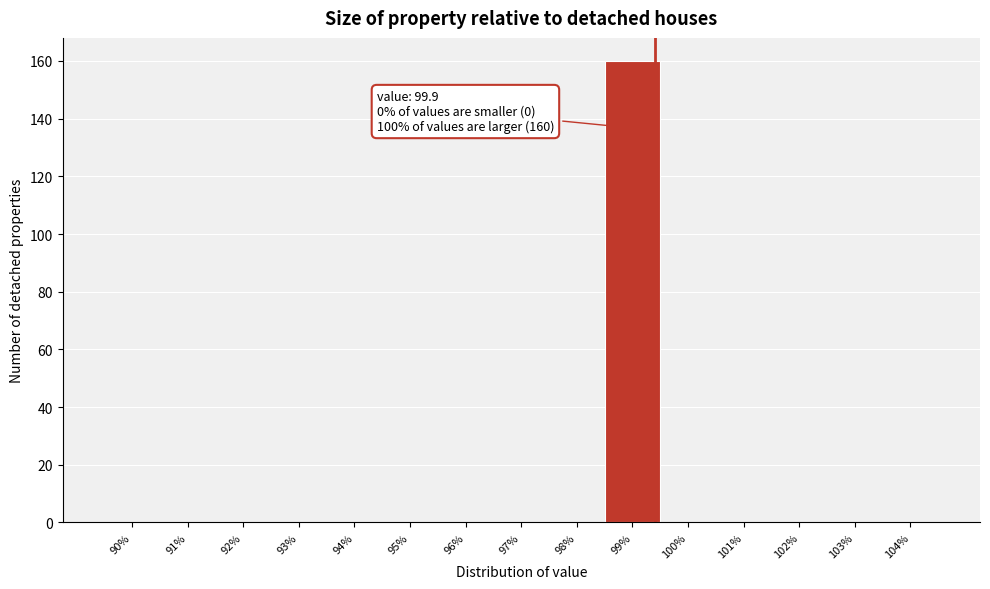

Reading left to right, extract all data points from this chart.

90%=0	91%=0	92%=0	93%=0	94%=0	95%=0	96%=0	97%=0	98%=0	99%=160	100%=0	101%=0	102%=0	103%=0	104%=0